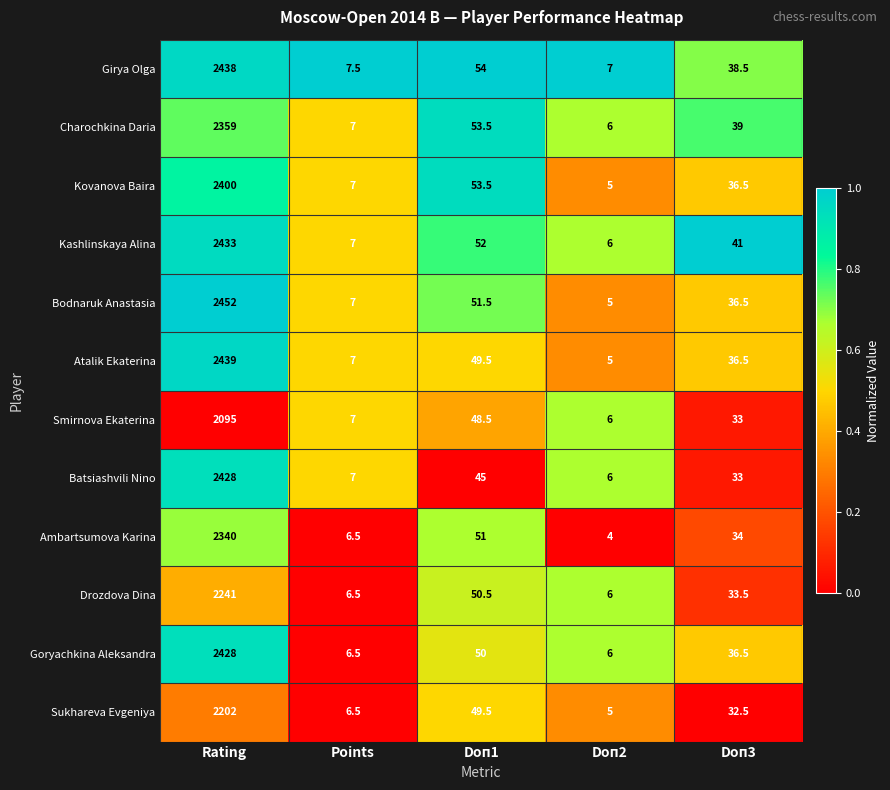

What is the sum of the Batsiashvili Nino values at Rating and Doп2?

2434.0